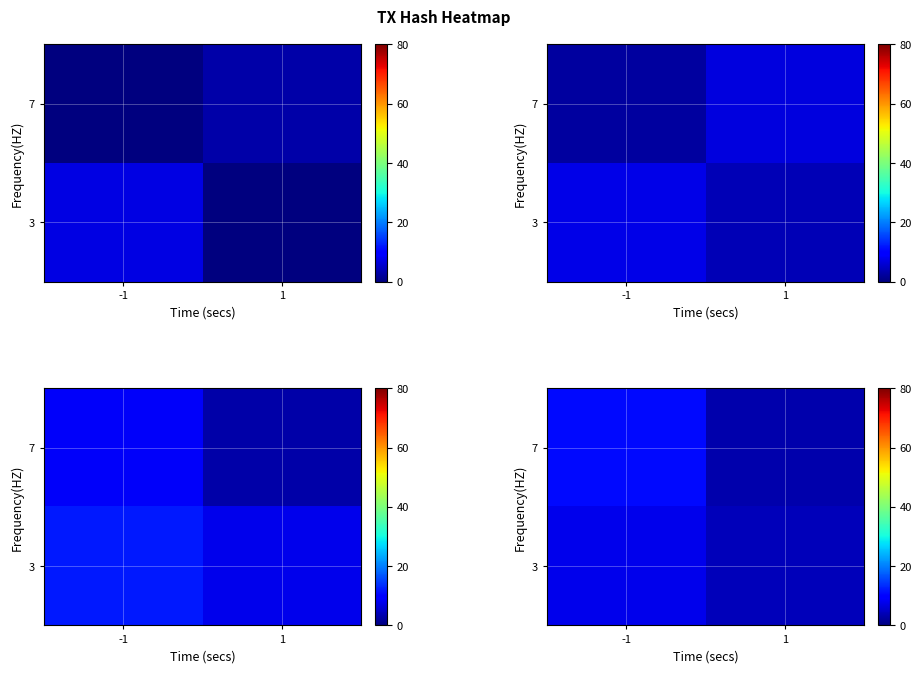

What is the lowest value of the row_1 series?

3.3